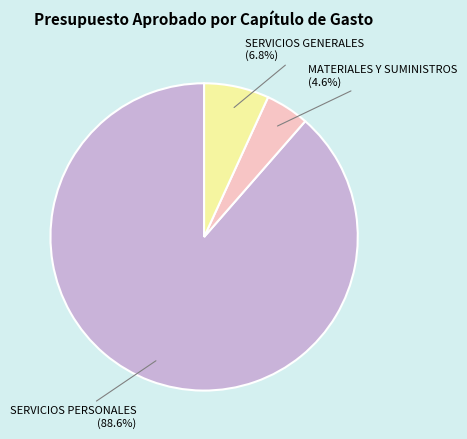

To the nearest percent, what is the combined percentage of SERVICIOS PERSONALES and SERVICIOS GENERALES?

95%